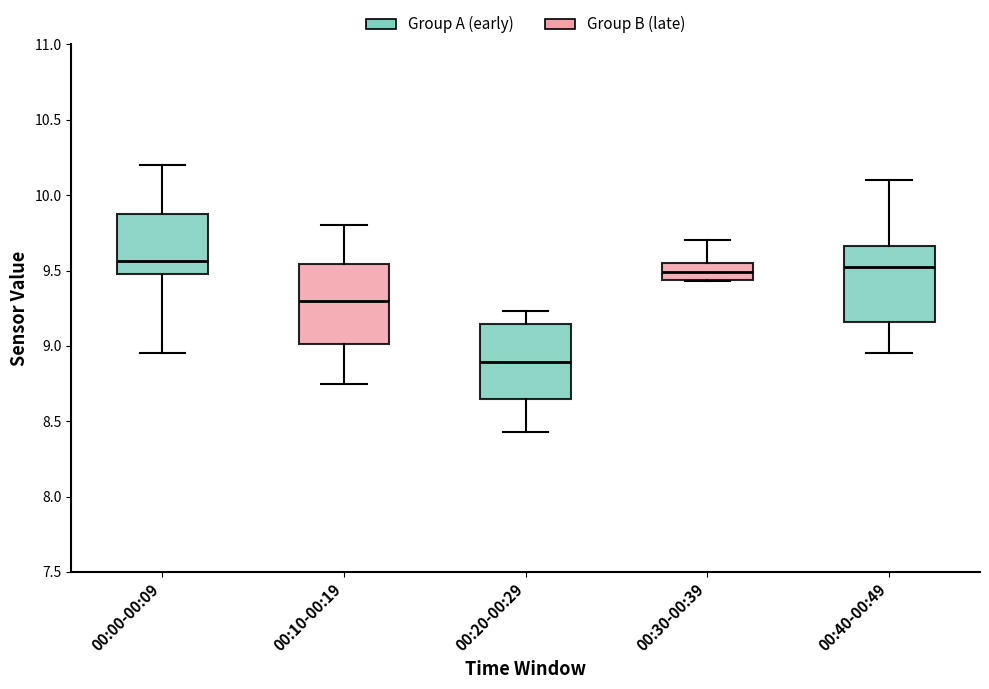

Reading left to right, read every box against the y-axis: the position of its median line, the range the box covers, and the ends of its whiskers. The values are not printed on the chart, so give them approximately, as read against the axis.

00:00-00:09: median 9.55, box 9.50 to 9.90, whiskers 8.95 to 10.20
00:10-00:19: median 9.30, box 9.00 to 9.55, whiskers 8.75 to 9.80
00:20-00:29: median 8.90, box 8.65 to 9.15, whiskers 8.45 to 9.25
00:30-00:39: median 9.50, box 9.45 to 9.55, whiskers 9.45 to 9.70
00:40-00:49: median 9.55, box 9.15 to 9.65, whiskers 8.95 to 10.10